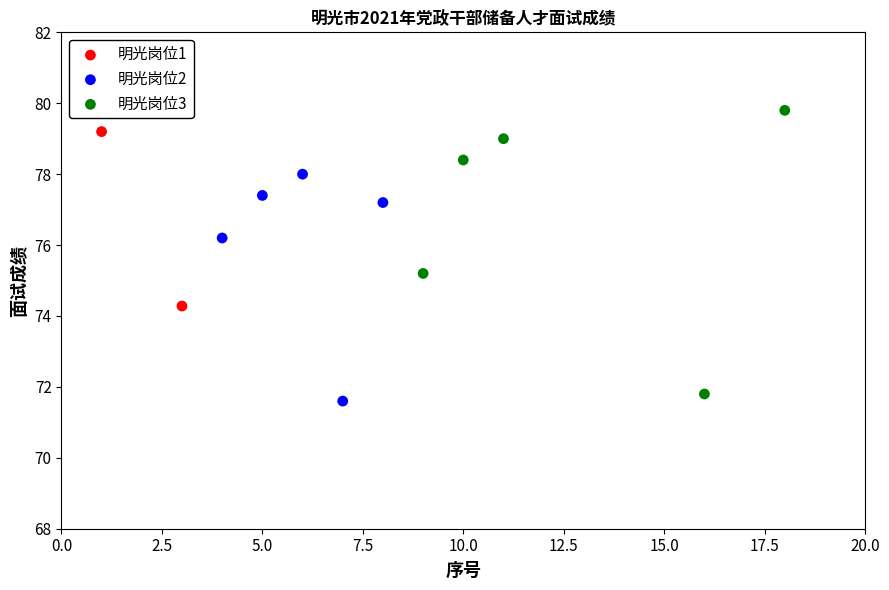

Which series contains the highest Y value?

明光岗位3